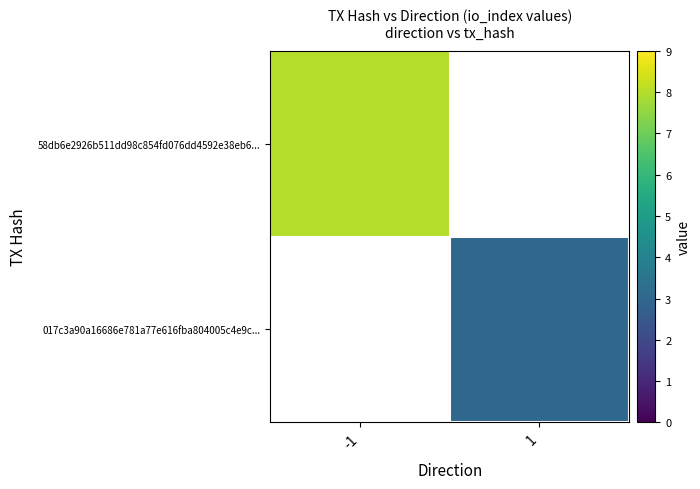

At which label does 58db6e2926b511dd98c854fd076dd4592e38eb6... reach its peak?

-1